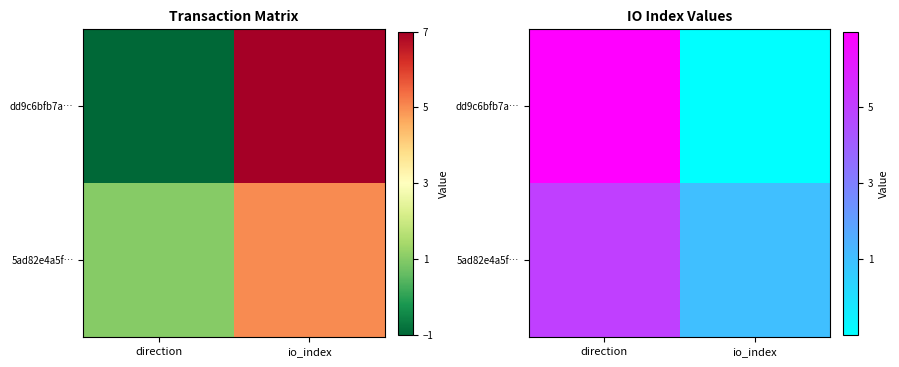

How many values in dd9c6bfb7a… are above zero?

1